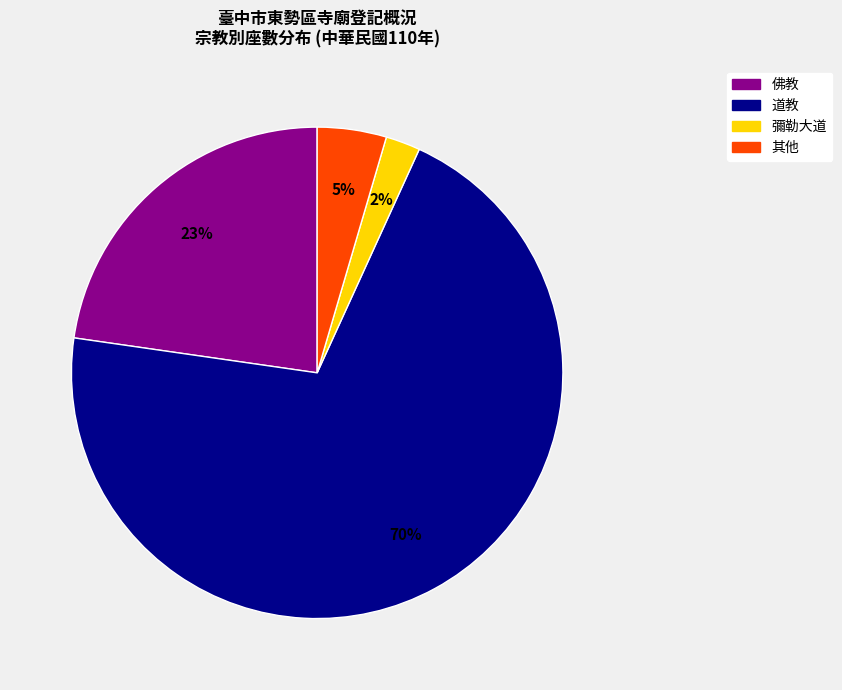

To the nearest percent, what is the average slice percentage?

25%